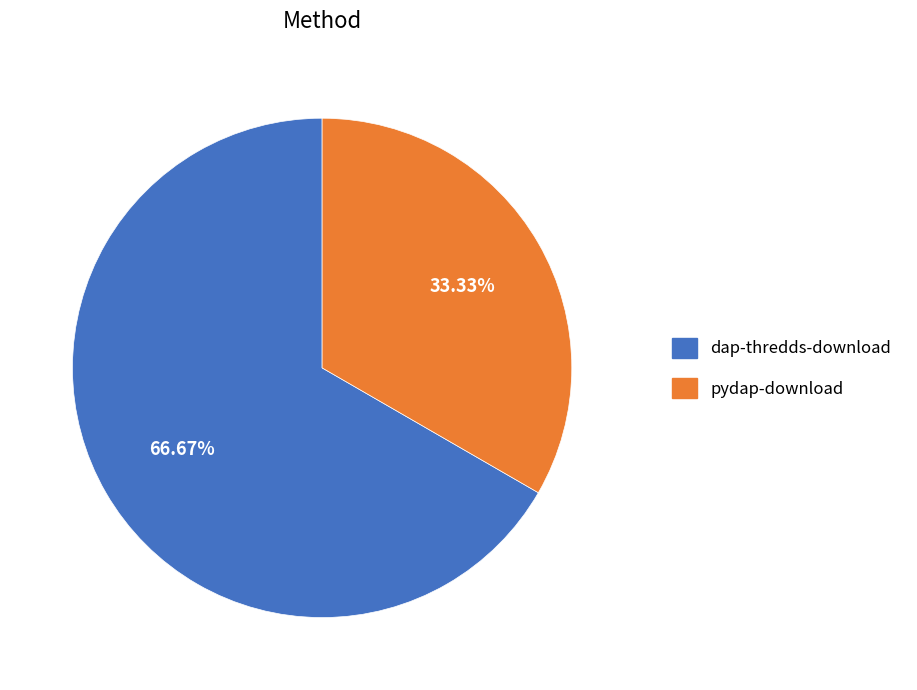

To the nearest percent, what is the difference between the largest and smallest slice percentages?

33%